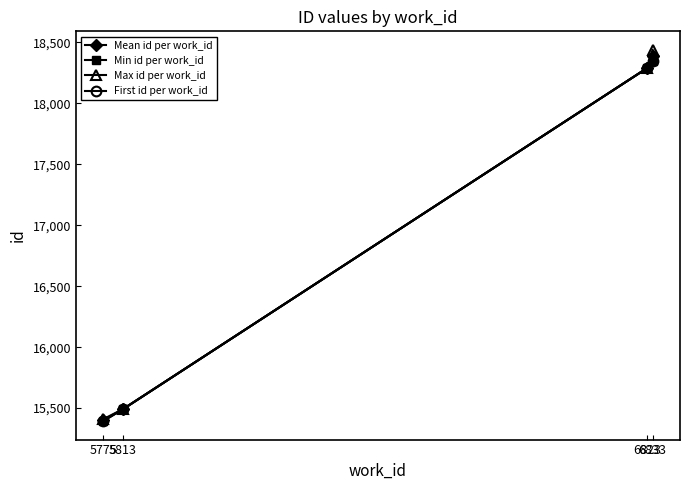

Does the chart have visible grid lines?

No